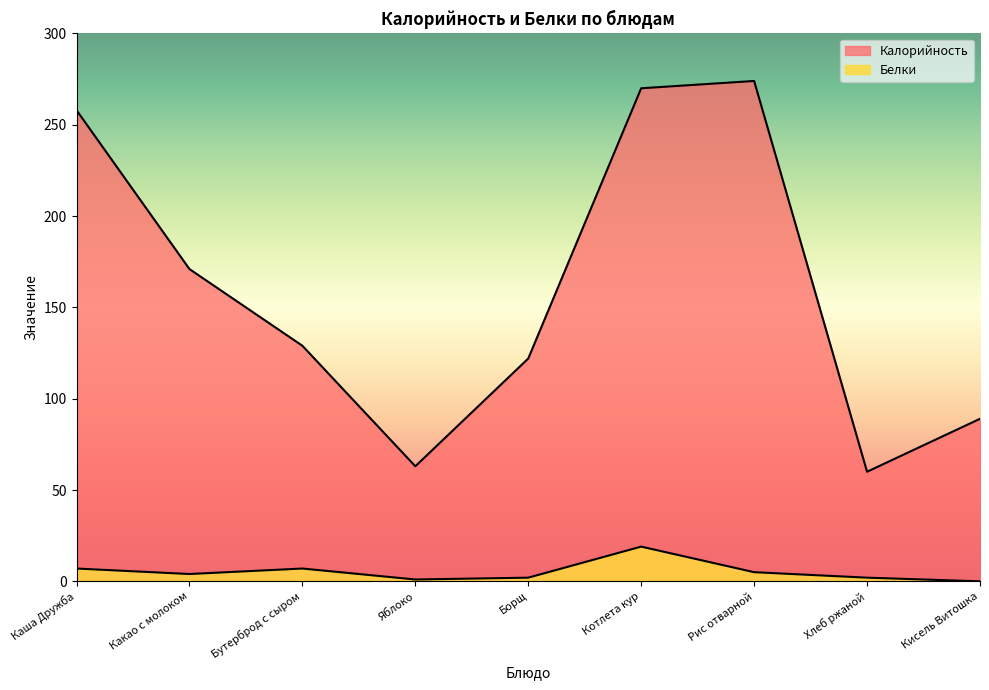

The Белки series shows 2 at Яблоко. True or false?

False